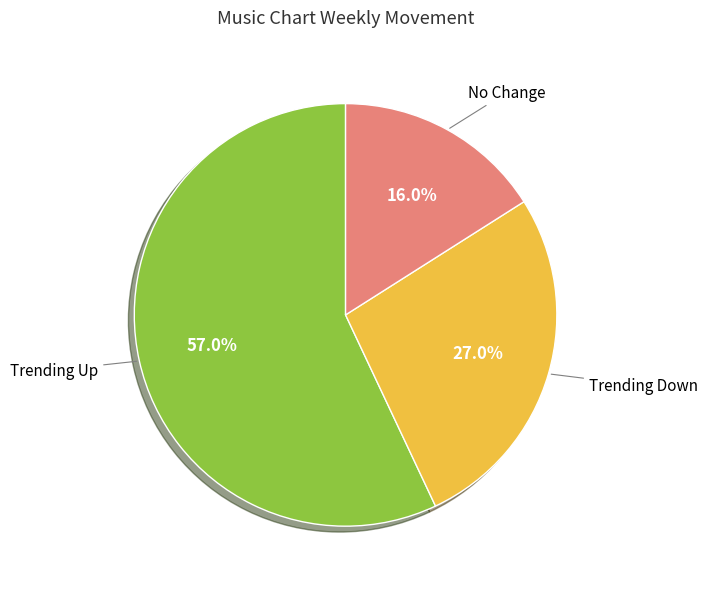

Is there any slice that represents more than half of the pie?

Yes